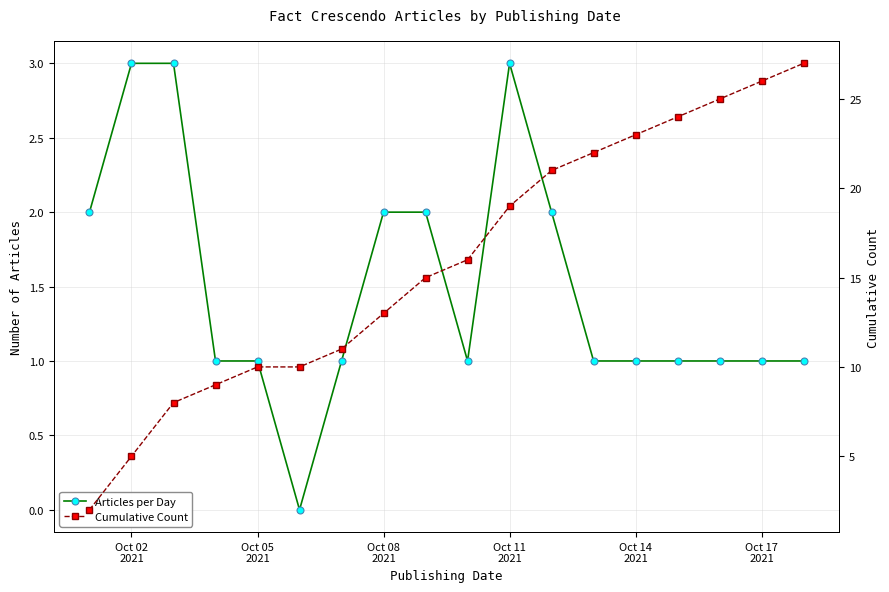

How many lines are shown in the chart?

2